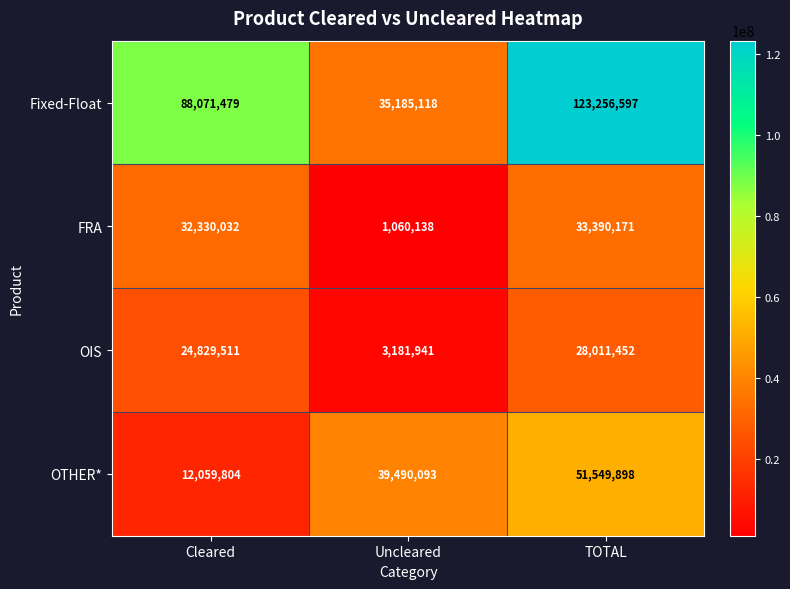

Is the value of OIS at TOTAL greater than the value of OTHER* at Uncleared?

No